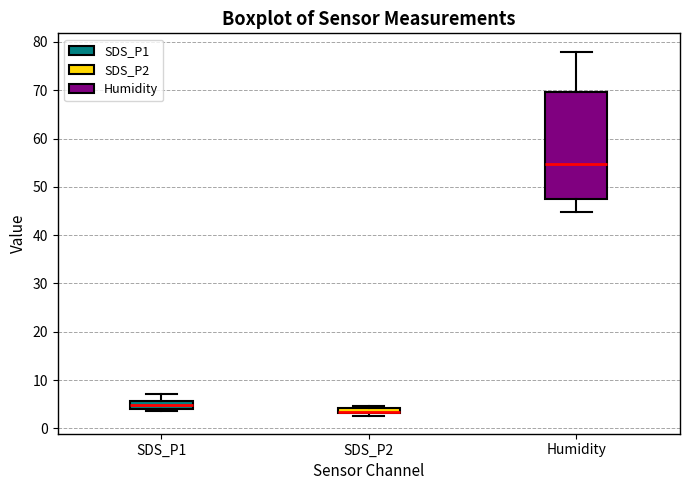

Where does the upper whisker of the box for Humidity end on the y-axis? The values are not printed on the chart, so give them approximately, as read against the axis.

78